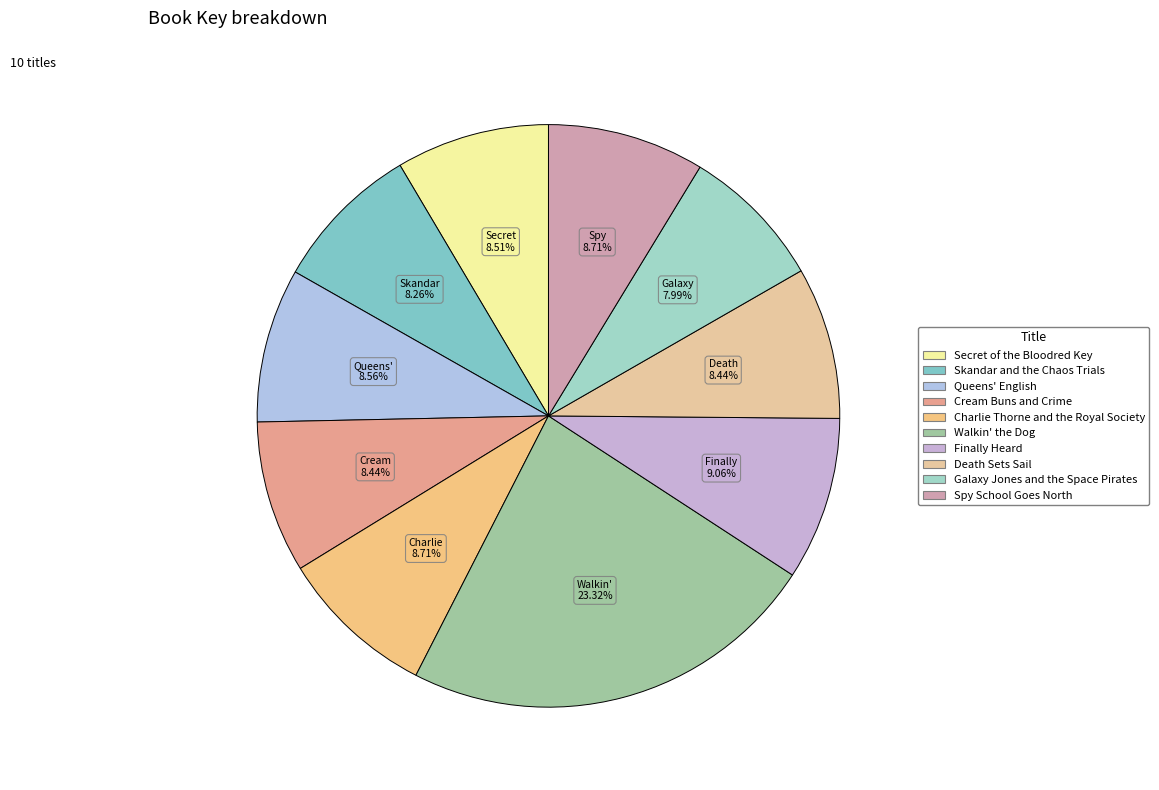

To the nearest percent, what is the average slice percentage?

10%